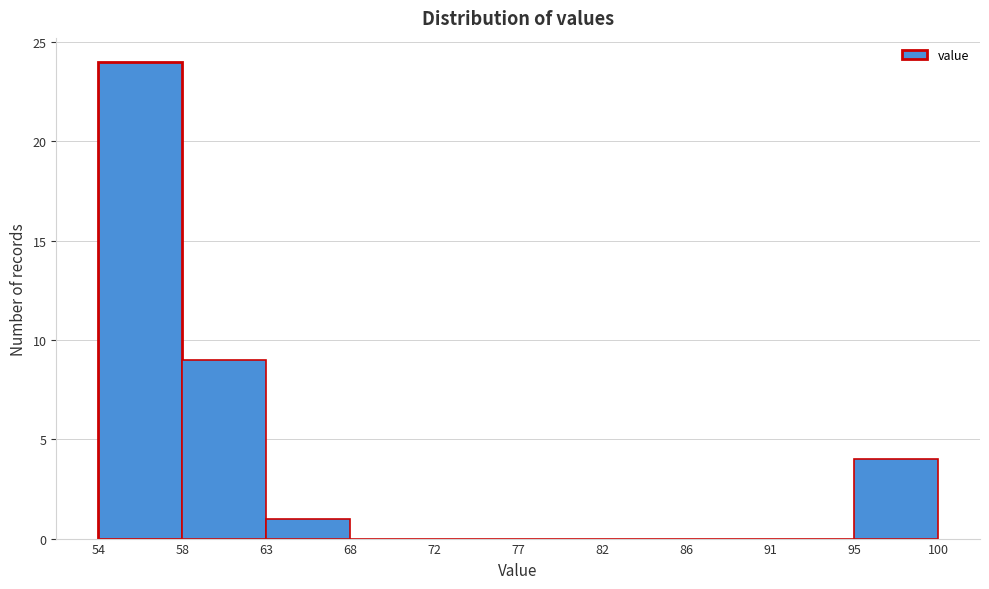

Reading left to right, list every bar in this chart as the range it spans on the x-axis followed by its height. The values are not printed on the chart, so give them approximately, as read against the axis.

54 to 58: 24
58 to 63: 9
63 to 68: 1
68 to 72: 0
72 to 77: 0
77 to 82: 0
82 to 86: 0
86 to 91: 0
91 to 95: 0
95 to 100: 4